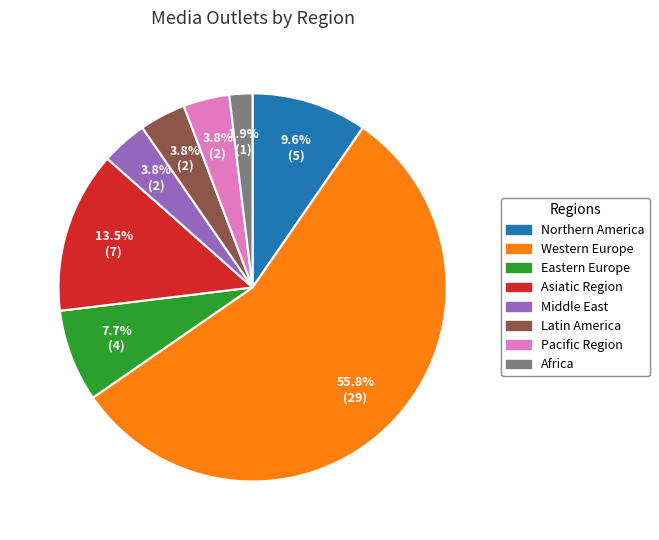

Count the number of slices in the pie.

8